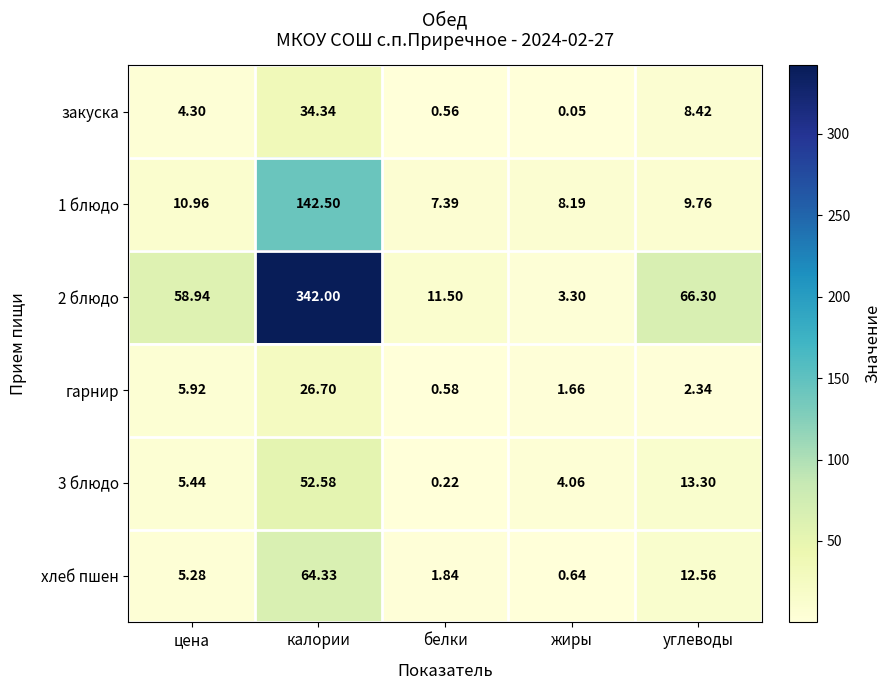

At which label does хлеб пшен first exceed 5?

цена